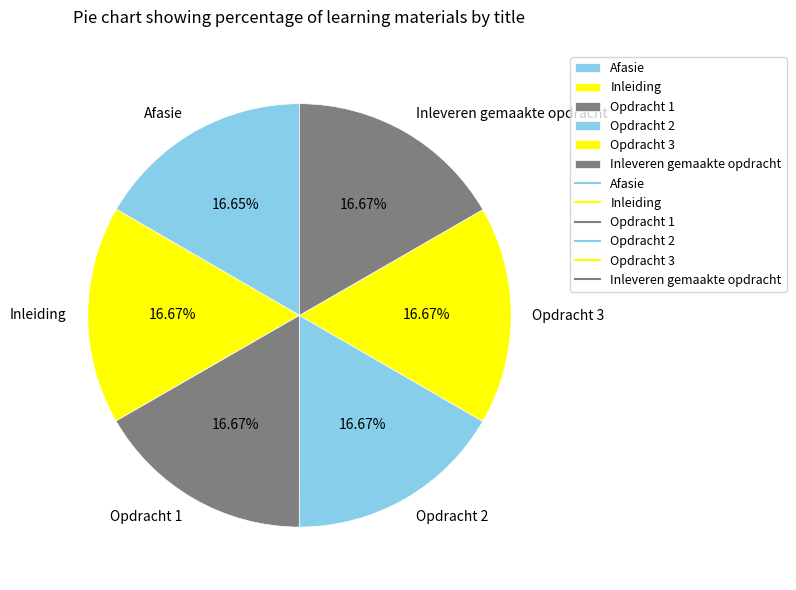

Does Inleiding represent more than half of the total?

No